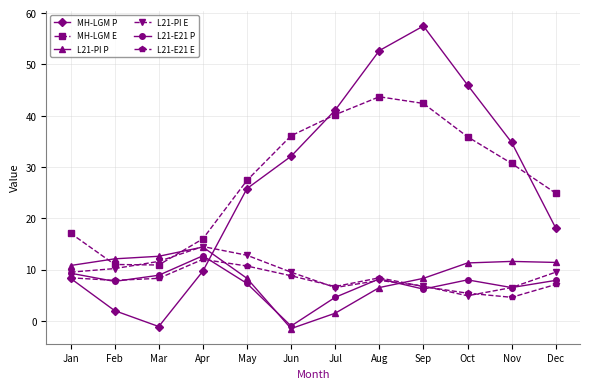

What is the sum of all L21-PI P values?

107.3